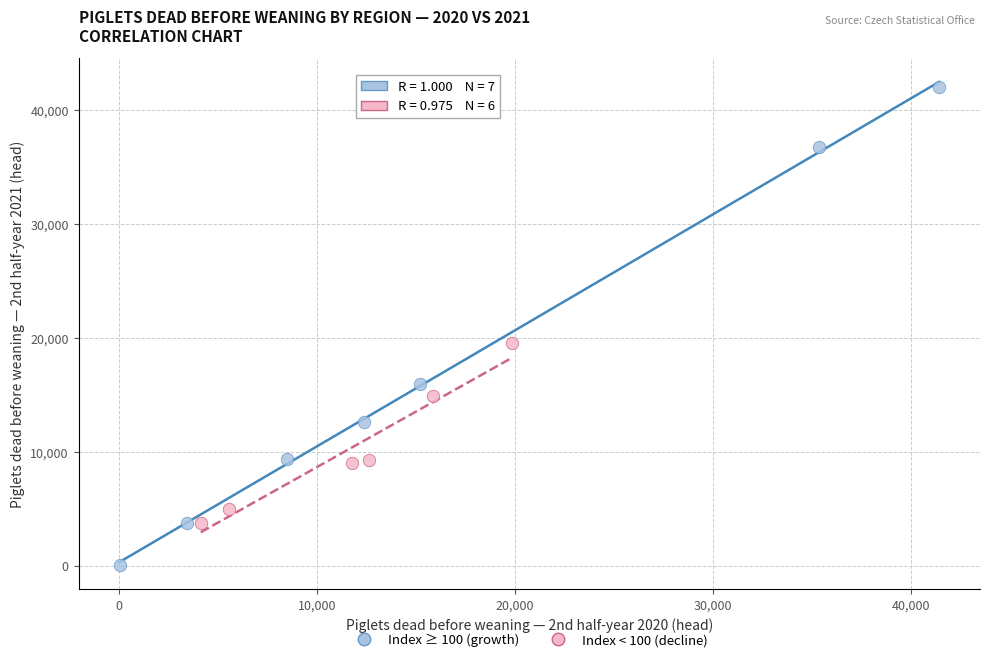

Which series contains the lowest Y value?

Index ≥ 100 (growth)